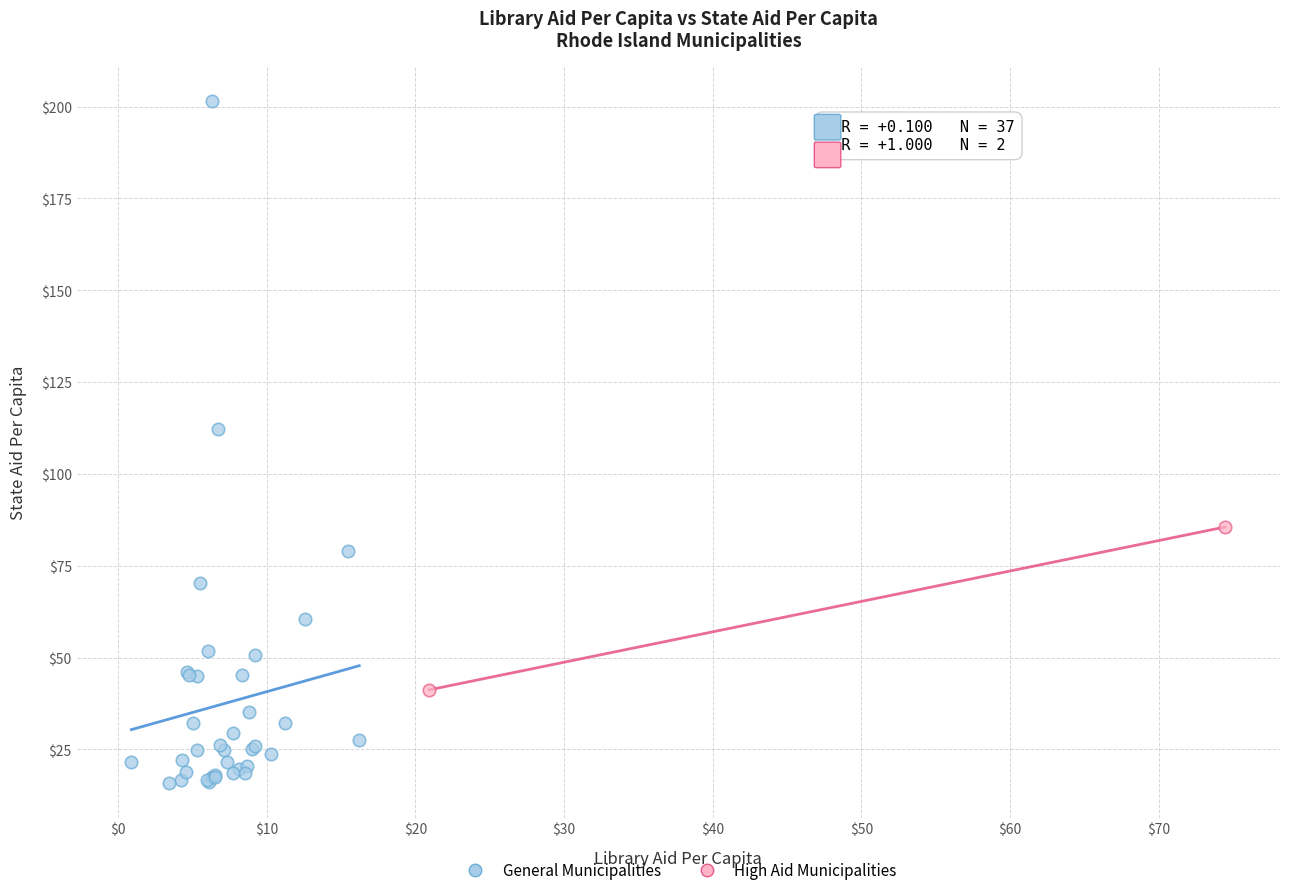

What are all the series names shown in the legend?

General Municipalities, High Aid Municipalities